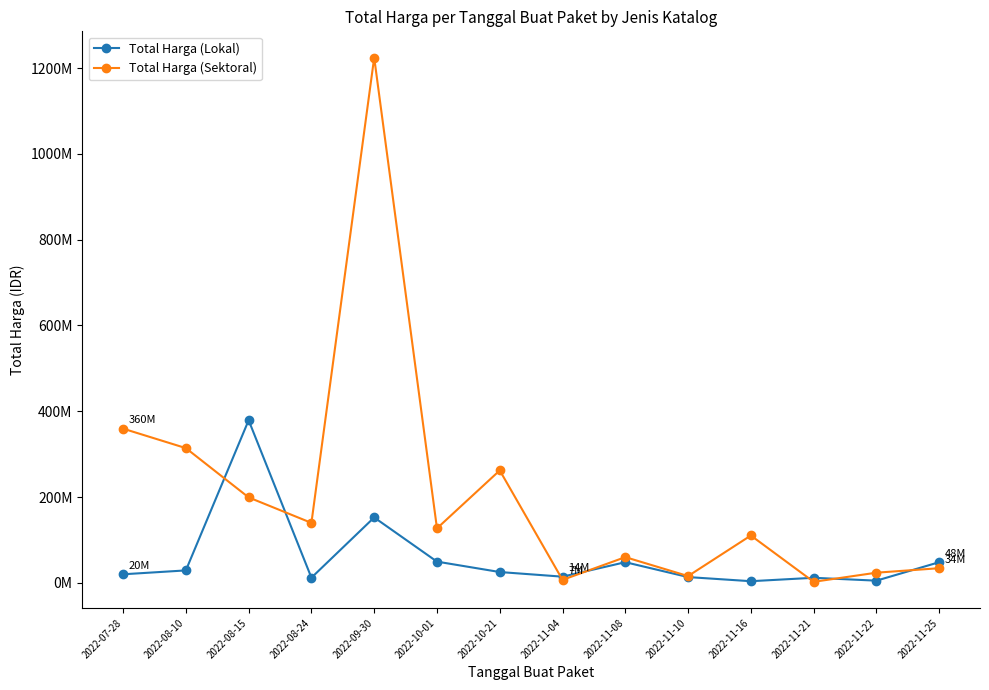

Which category has the highest value in the Total Harga (Sektoral) series?

2022-09-30